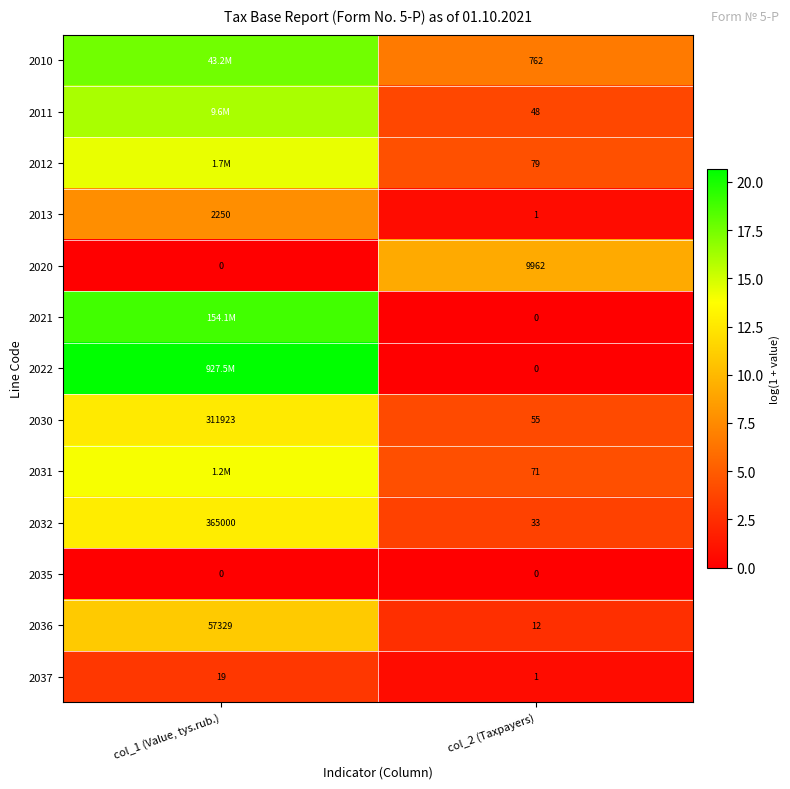

Which has a higher value, col_2 (Taxpayers) or col_1 (Value, tys.rub.)?

col_1 (Value, tys.rub.)